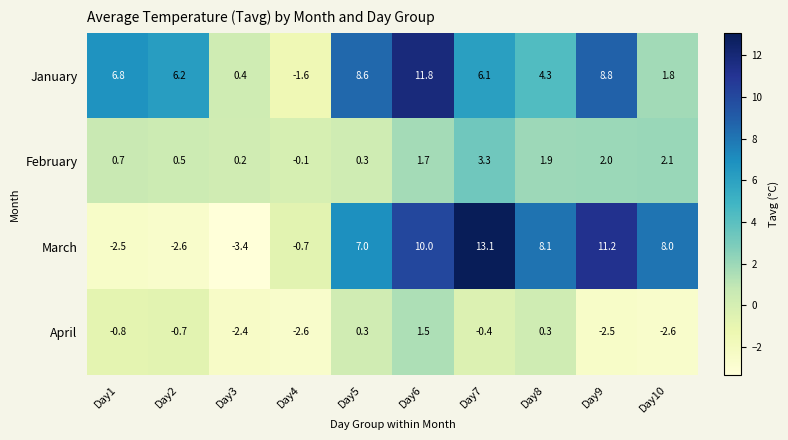

What is the difference between the maximum and minimum values in the April series?

4.1